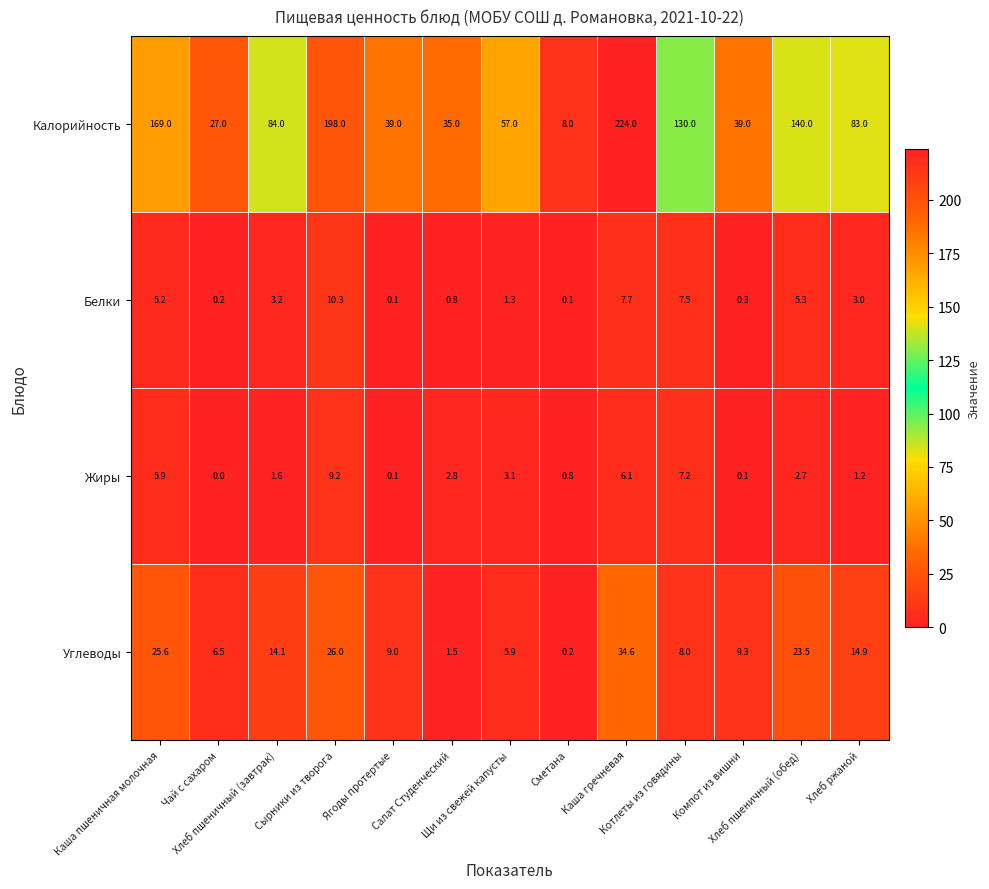

Which label corresponds to the smallest value in the chart?

Чай с сахаром